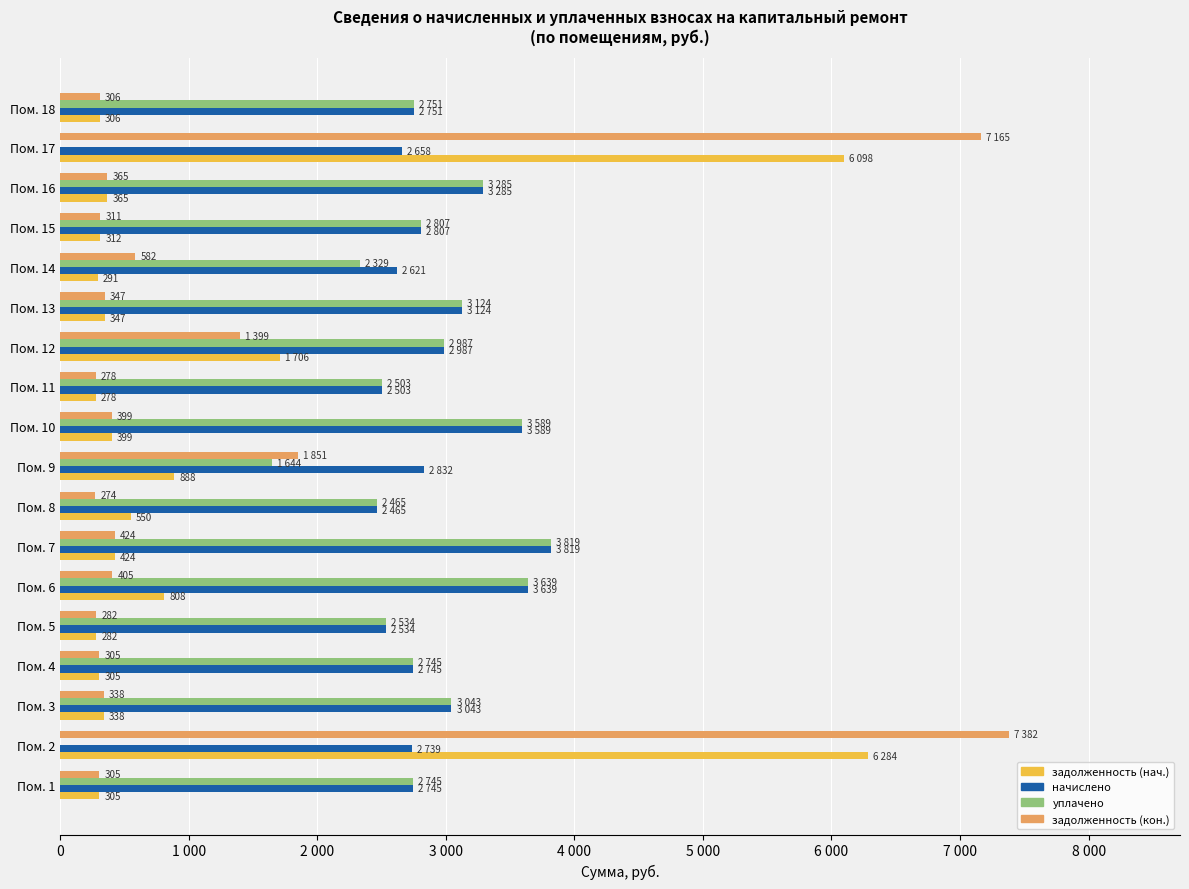

What is the sum of all задолженность (нач.) values?

20285.0